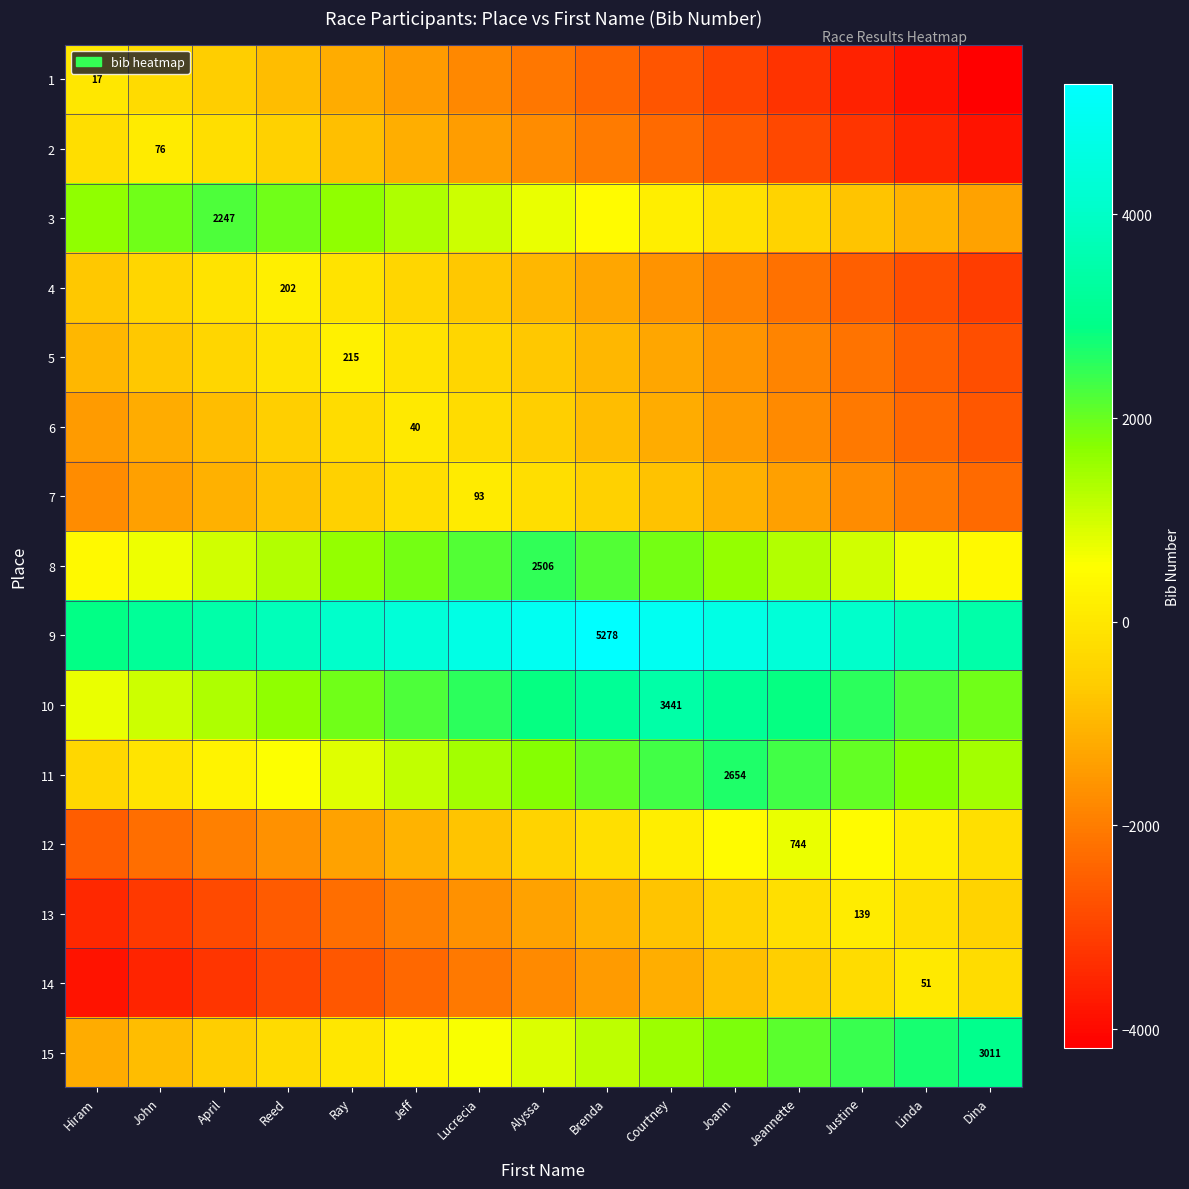

Is it true that 4 equals 312 at Reed?

False